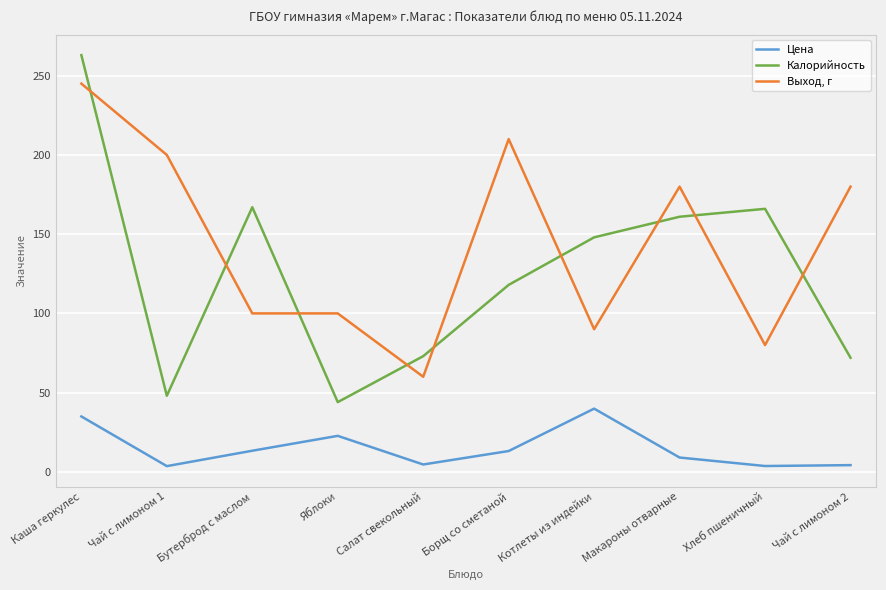

How many values in the Цена series are below 13?

5